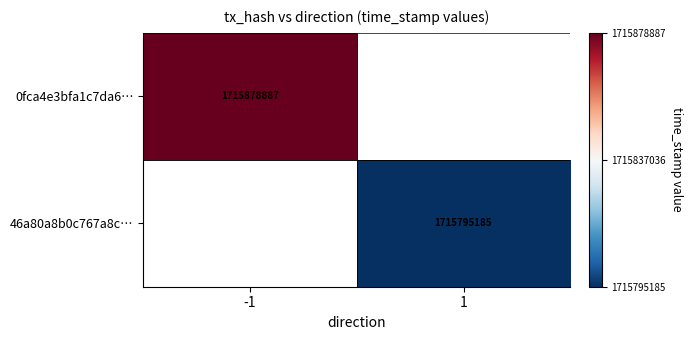

The 0fca4e3bfa1c7da6… series shows 1715878887 at -1. True or false?

True